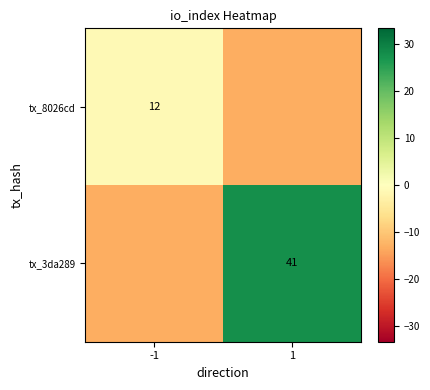

Is the value of tx_8026cd at -1 greater than the value of tx_3da289 at 1?

No